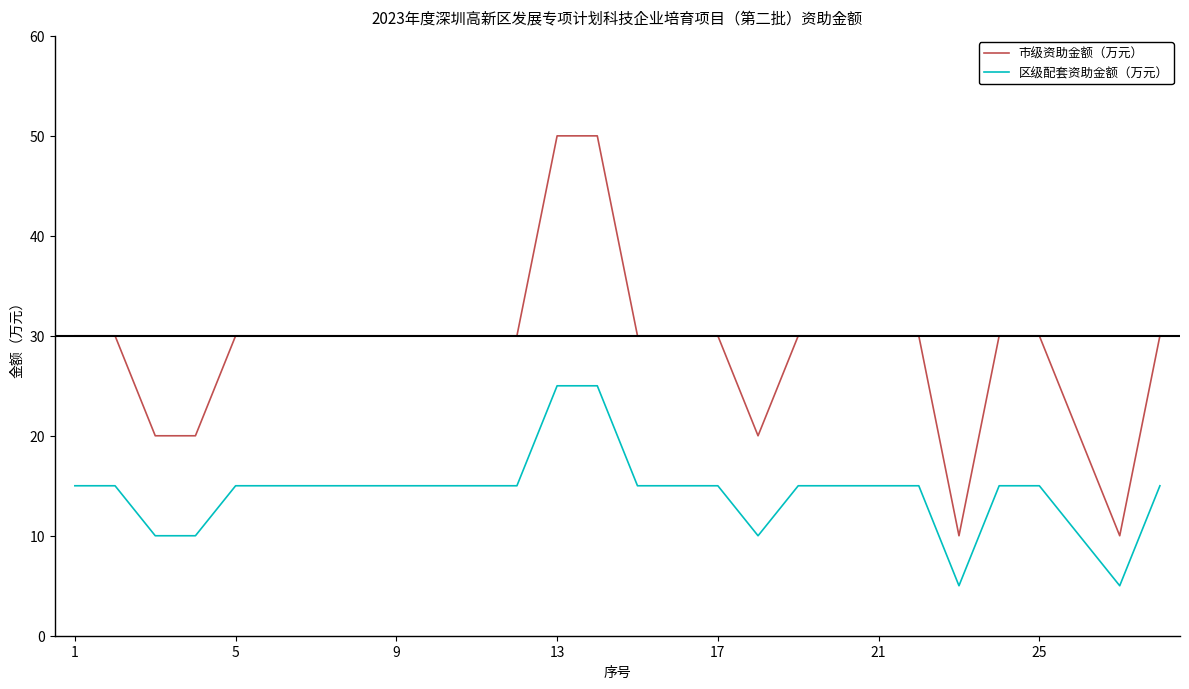

Which series has the widest spread of values?

市级资助金额（万元）